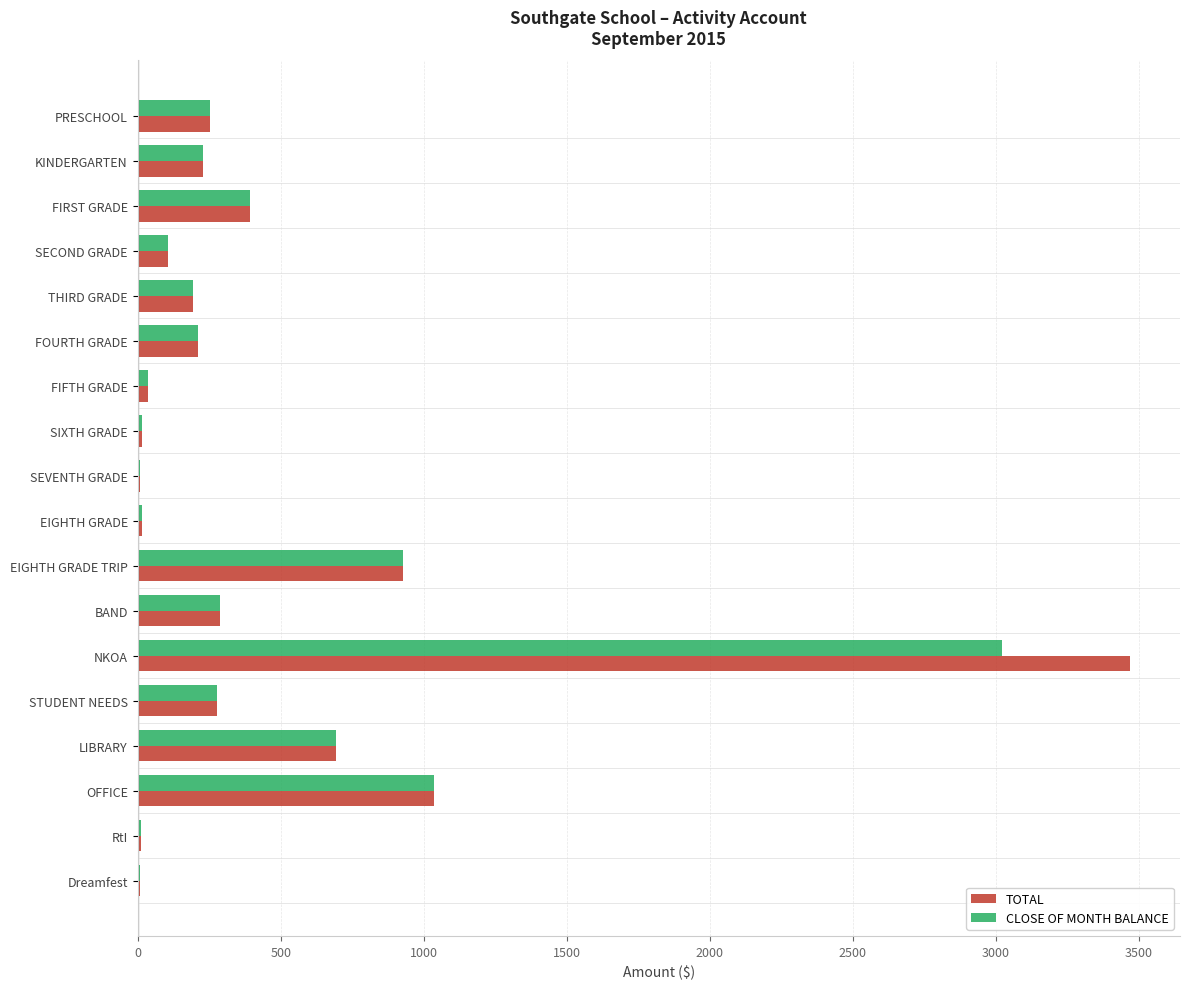

At which label does CLOSE OF MONTH BALANCE reach its peak?

NKOA